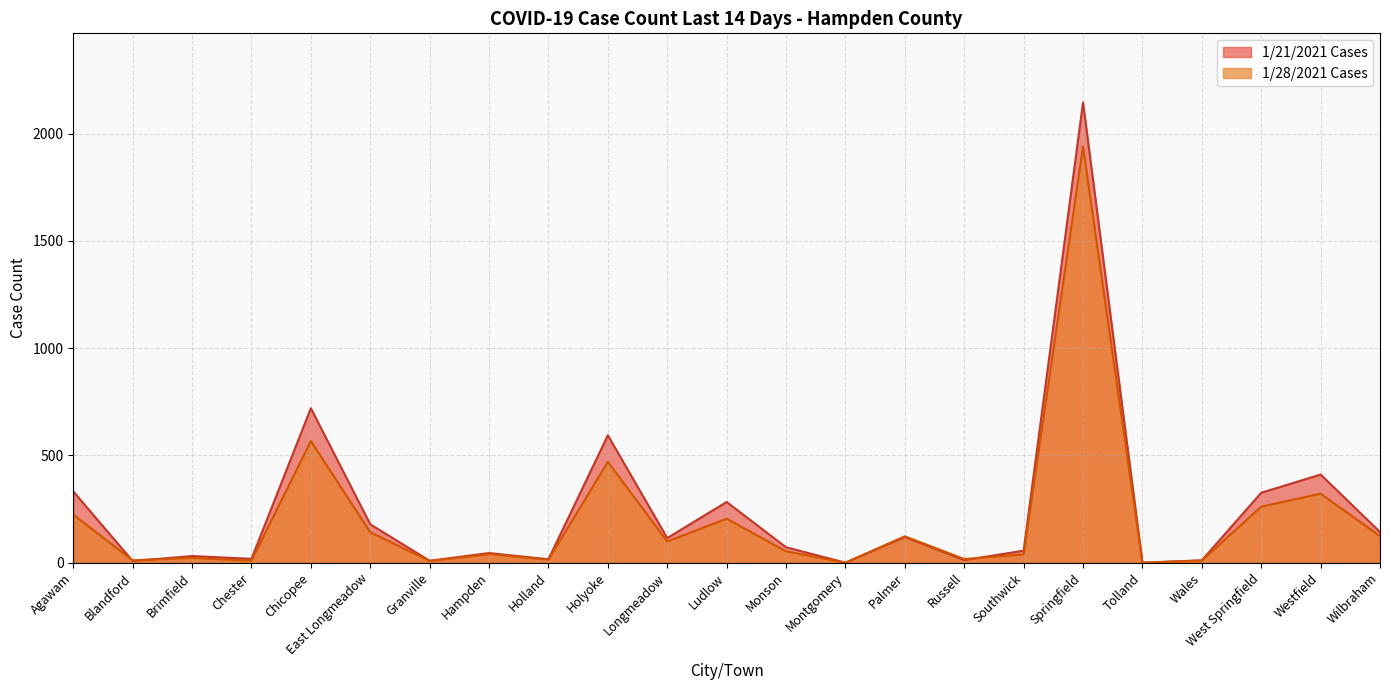

What is the sum of the 1/21/2021 Cases values at Chicopee and Southwick?

776